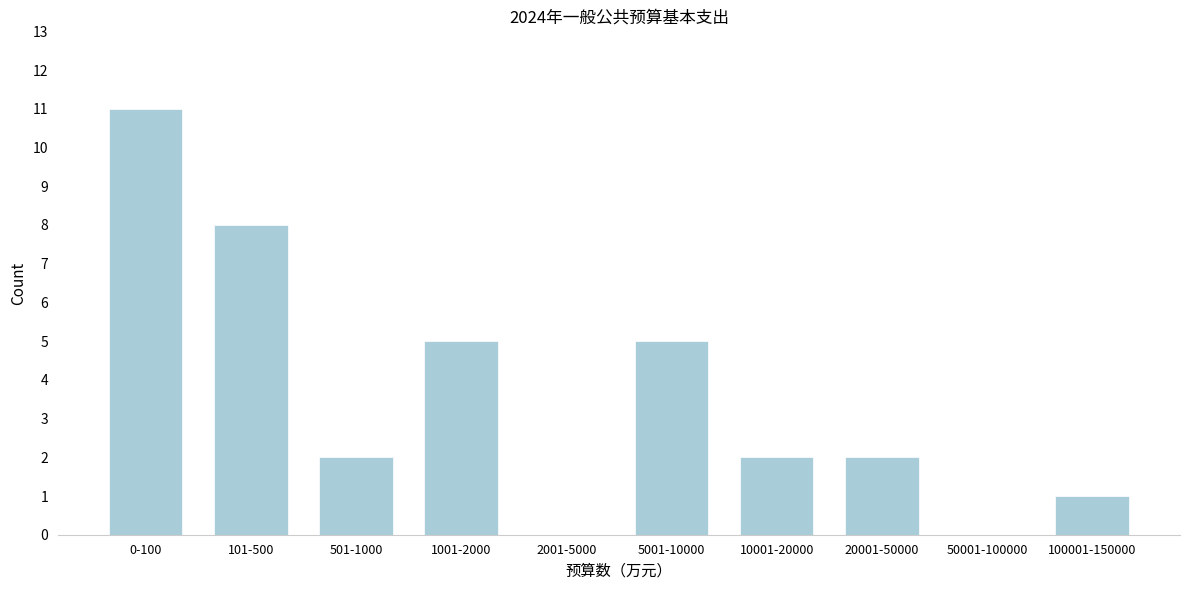

Reading right to left, extract all data points from this chart.

100001-150000=1	50001-100000=0	20001-50000=2	10001-20000=2	5001-10000=5	2001-5000=0	1001-2000=5	501-1000=2	101-500=8	0-100=11